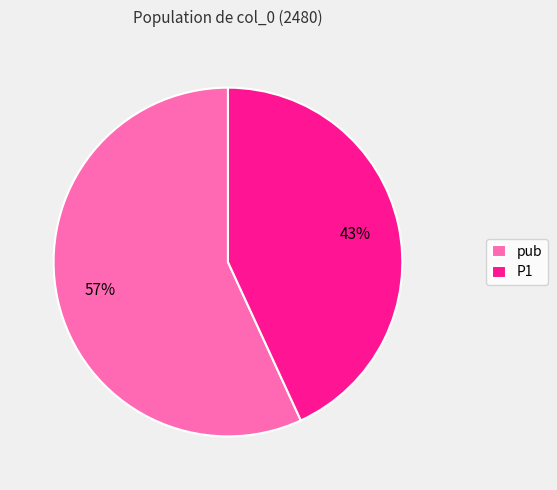

Does P1 account for over 50% of the chart?

No